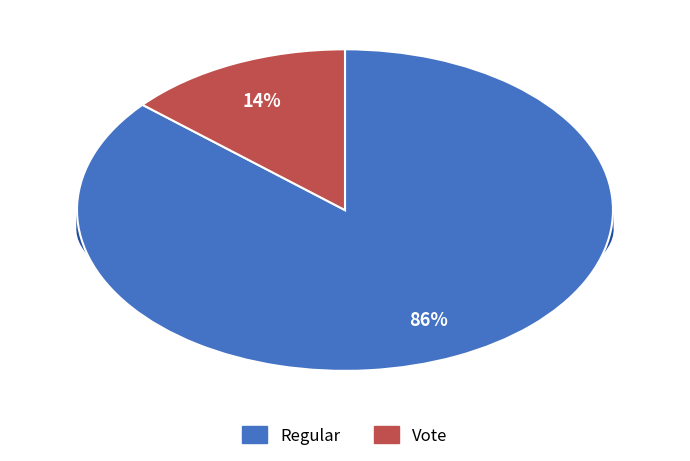

Is it true that Regular is 86% of the pie?

True